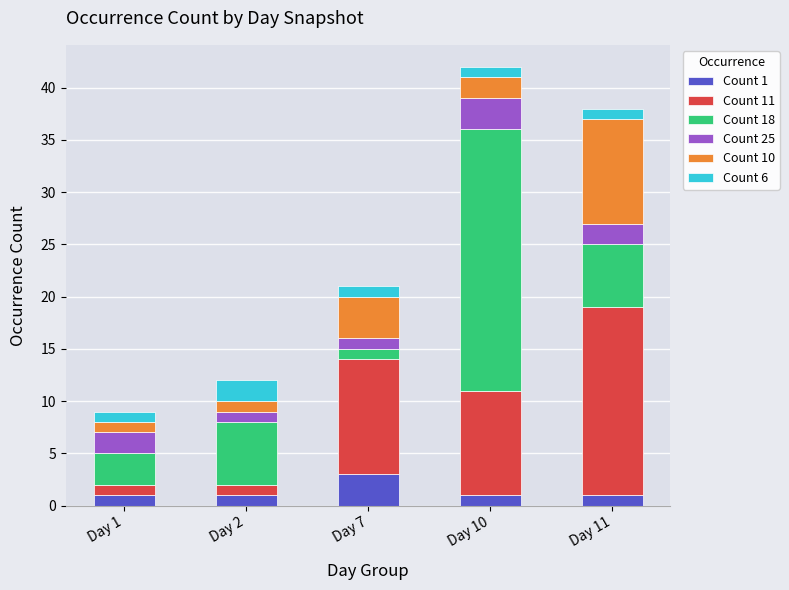

Reading left to right, what are the values for Count 1?

1	1	3	1	1